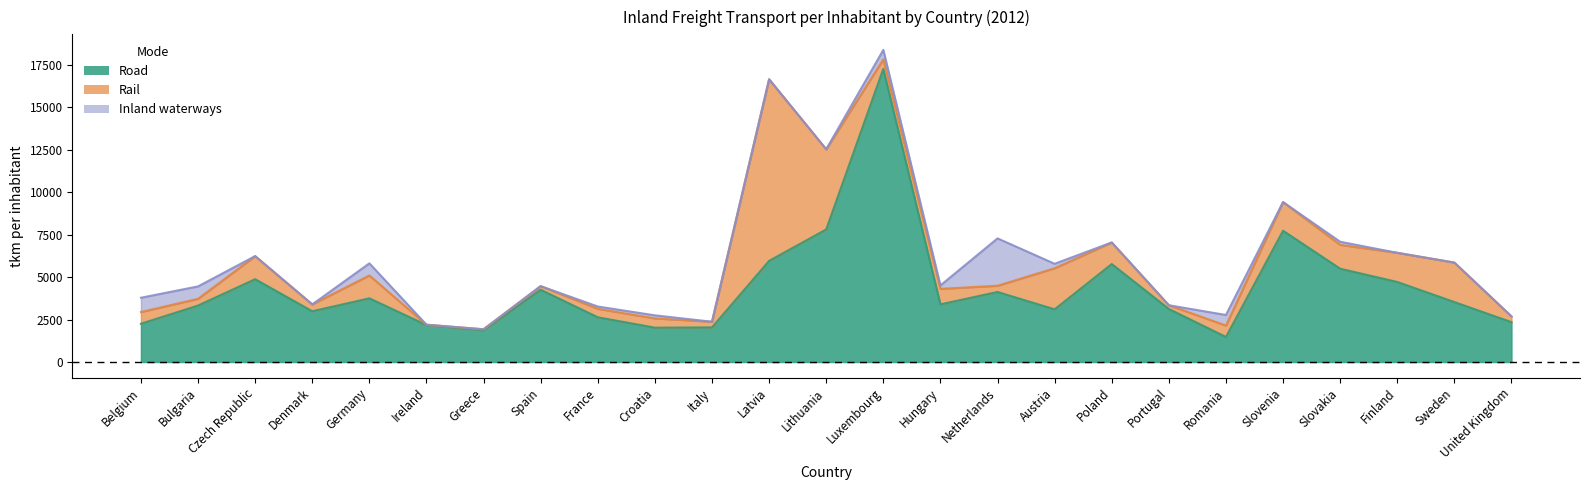

How many data points in Inland_waterways_tkm_per_inhab are above 3?

13